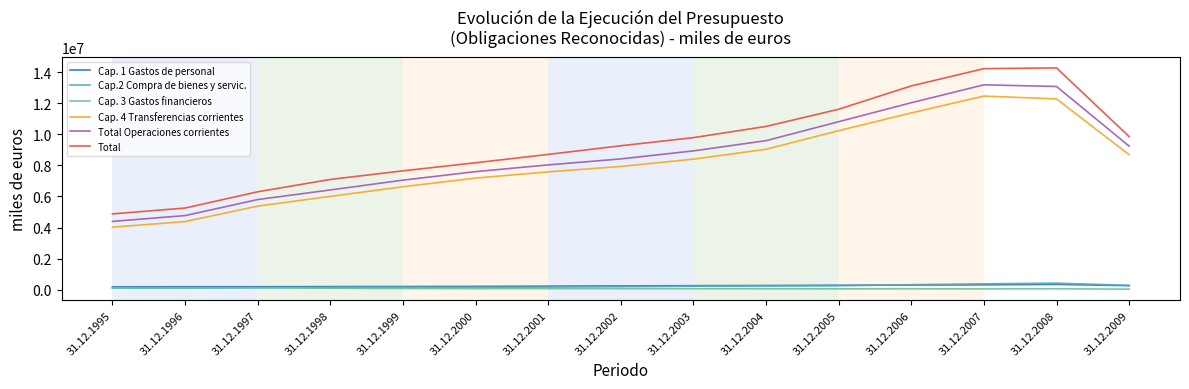

Which series has the widest spread of values?

Total